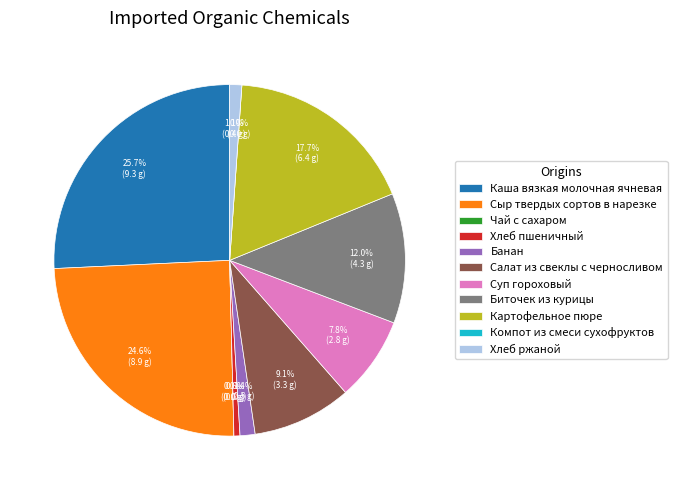

To the nearest percent, what is the combined percentage of Чай с сахаром and Сыр твердых сортов в нарезке?

25%